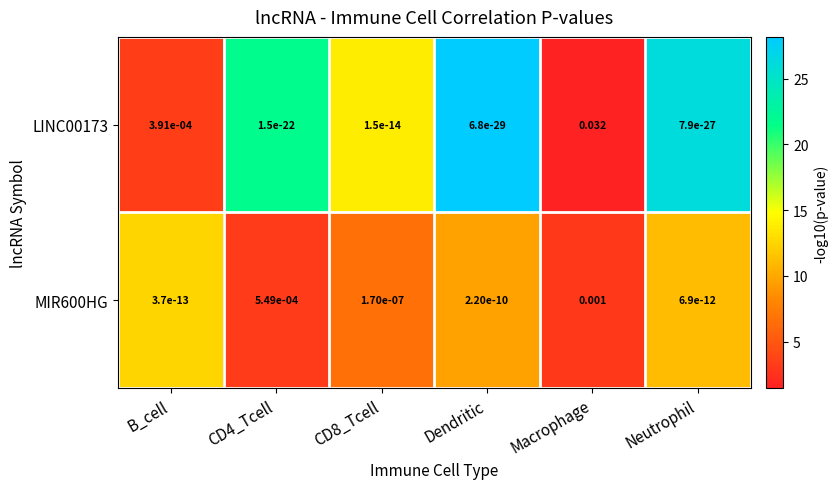

At which label does LINC00173 reach its peak?

Macrophage